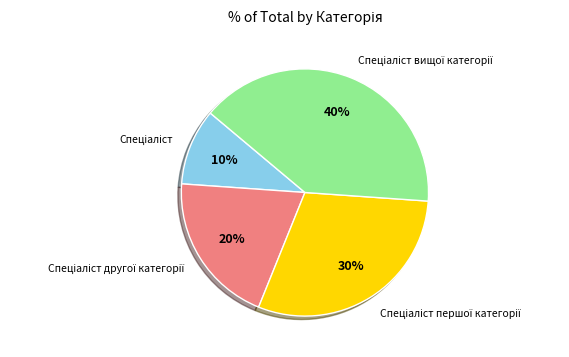

Does any single category account for the majority?

No